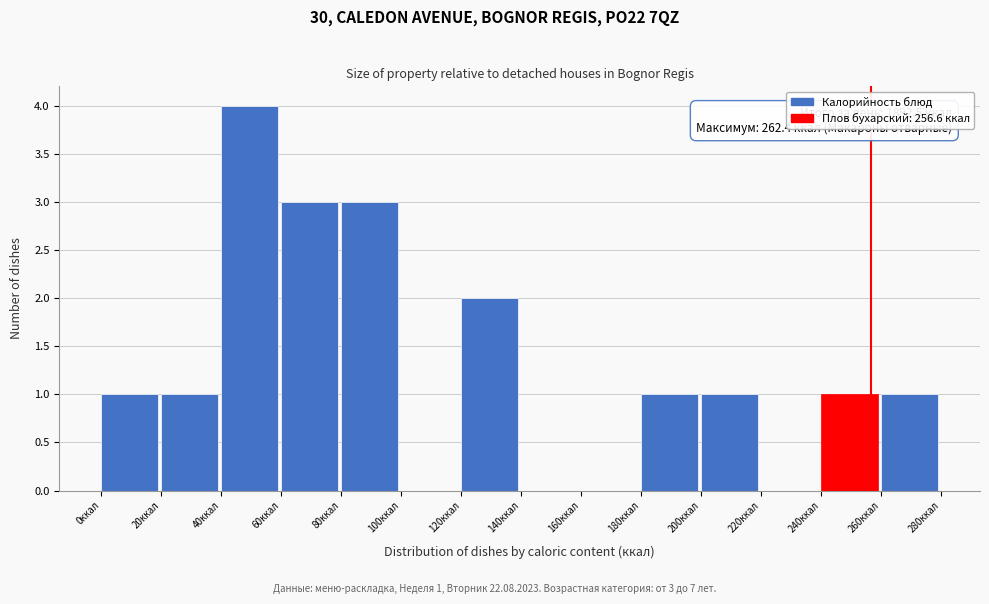

Over which range of the x-axis is the bar tallest?

40 to 60